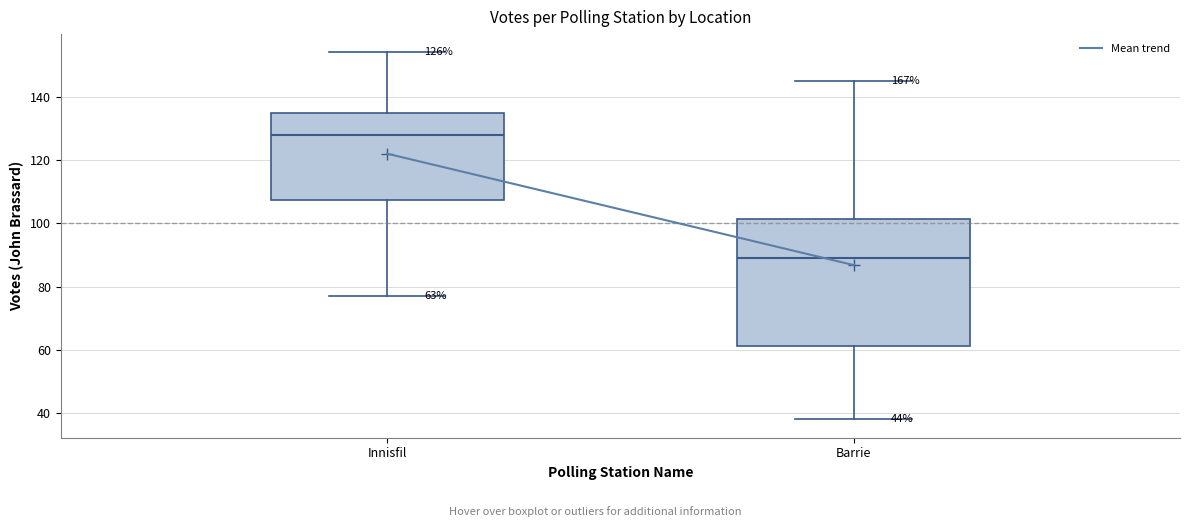

Which box is the tallest, from its lower edge to its upper edge?

Barrie